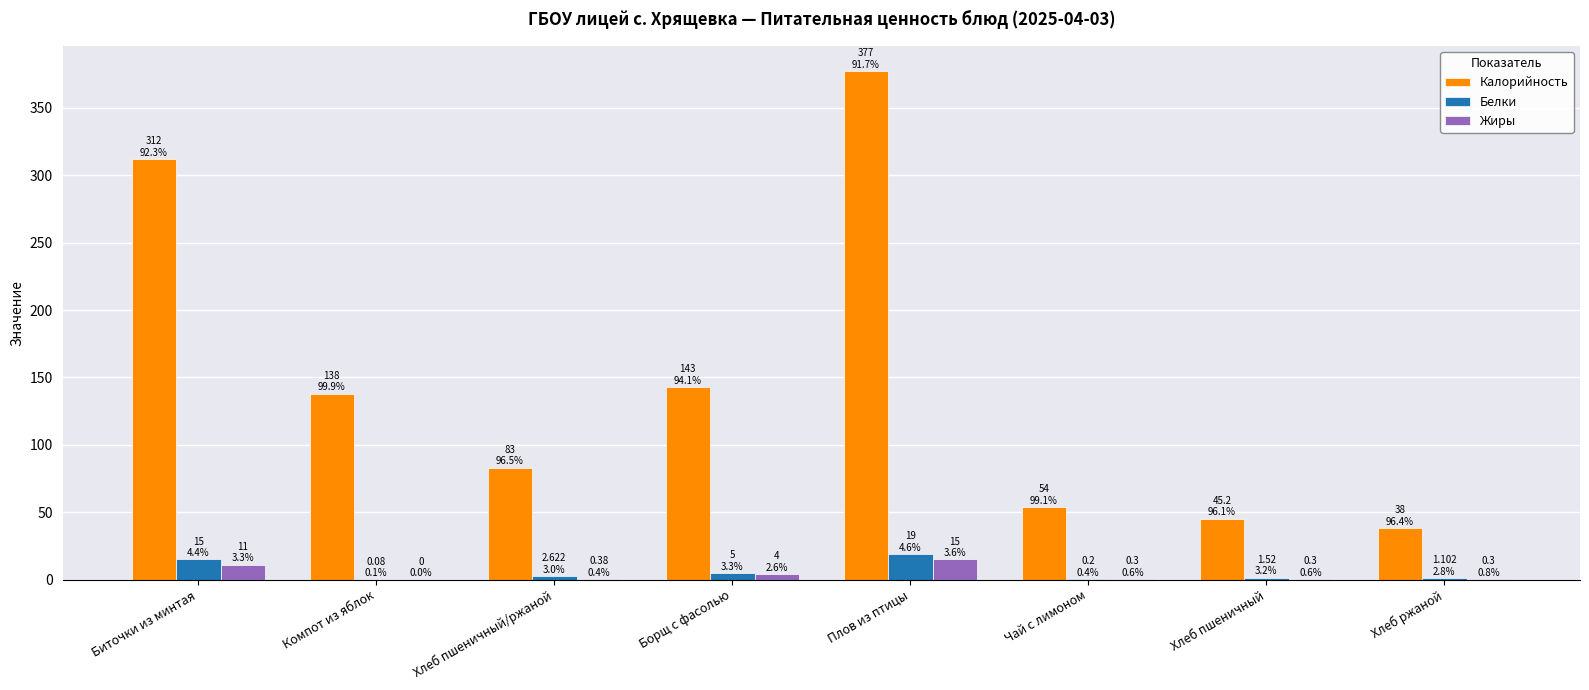

Which series has the largest total across all categories?

Калорийность